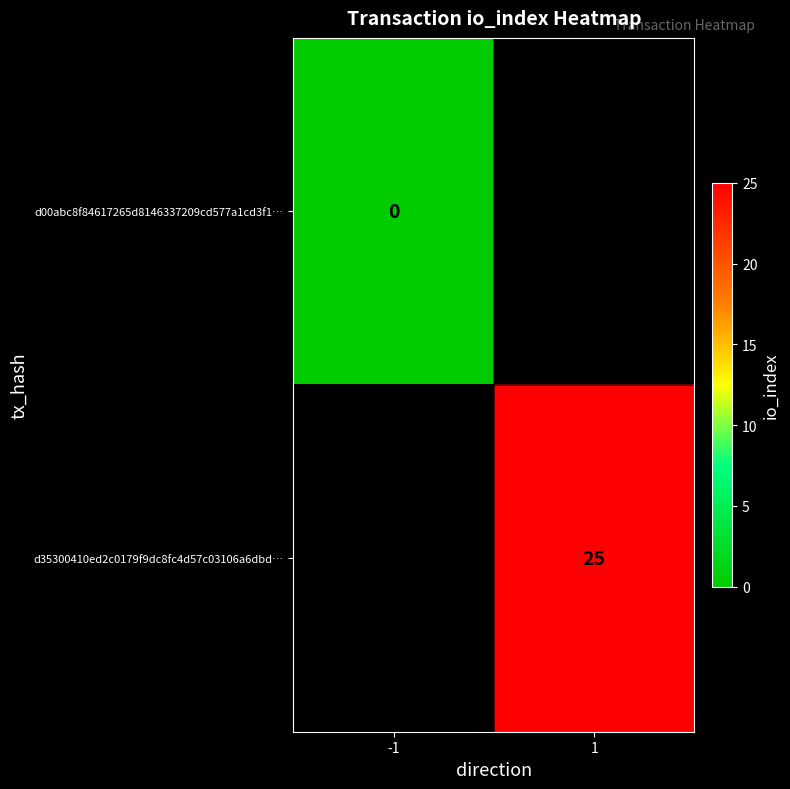

True or false: d35300410ed2c0179f9dc8fc4d57c03106a6dbd… has a value of 8 at 1.

False